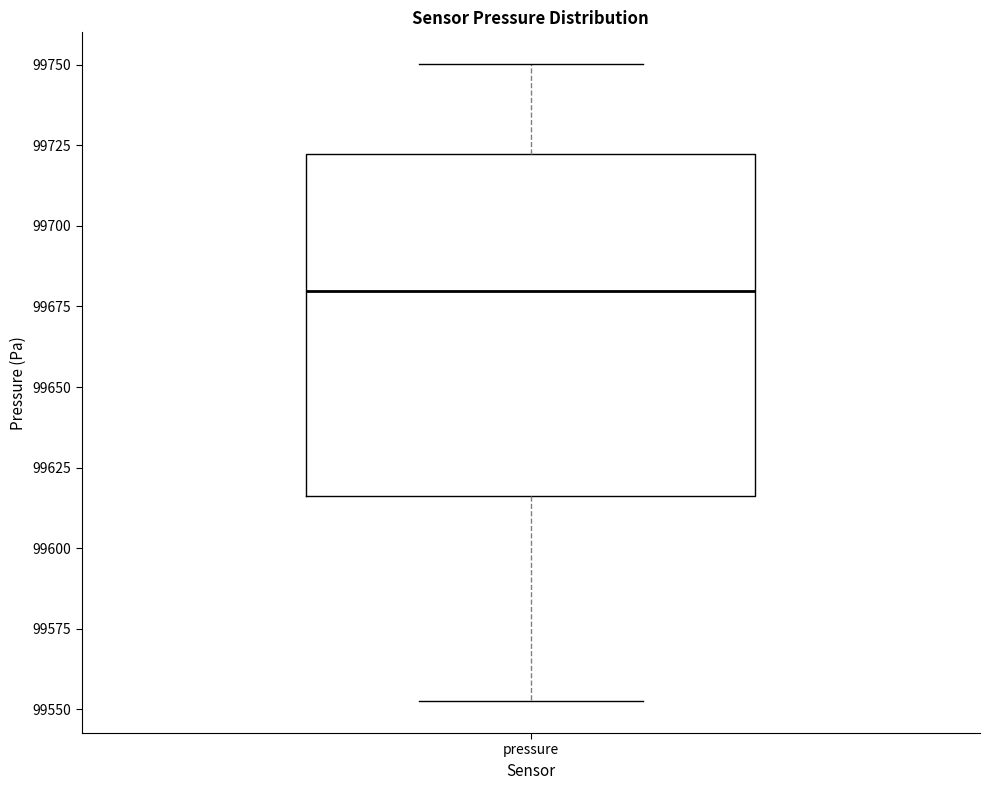

Where does the lower whisker of the box for pressure end on the y-axis? The values are not printed on the chart, so give them approximately, as read against the axis.

99555